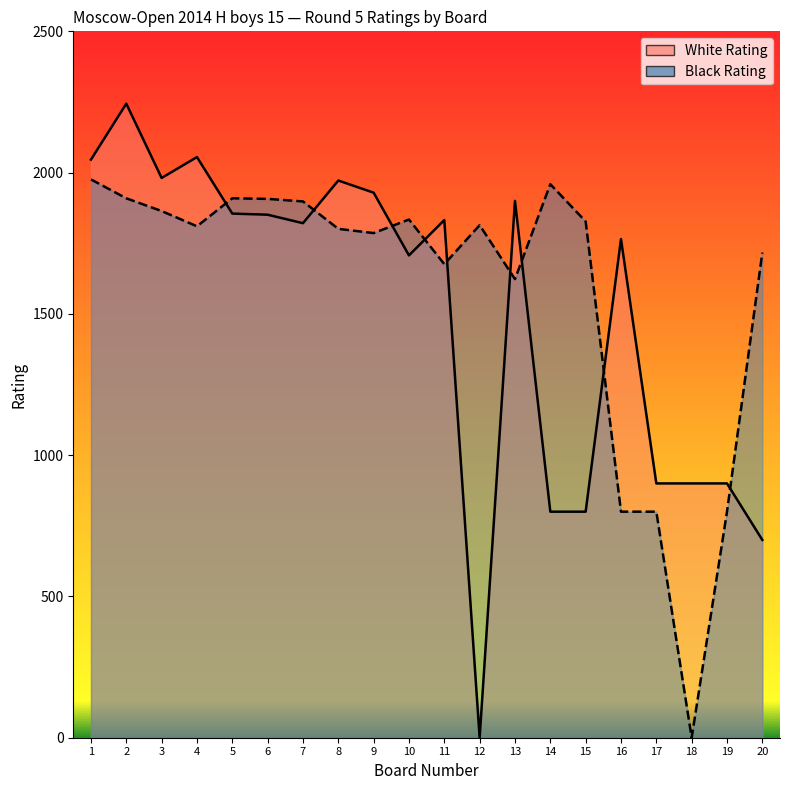

Which series has the largest total across all categories?

Black Rating